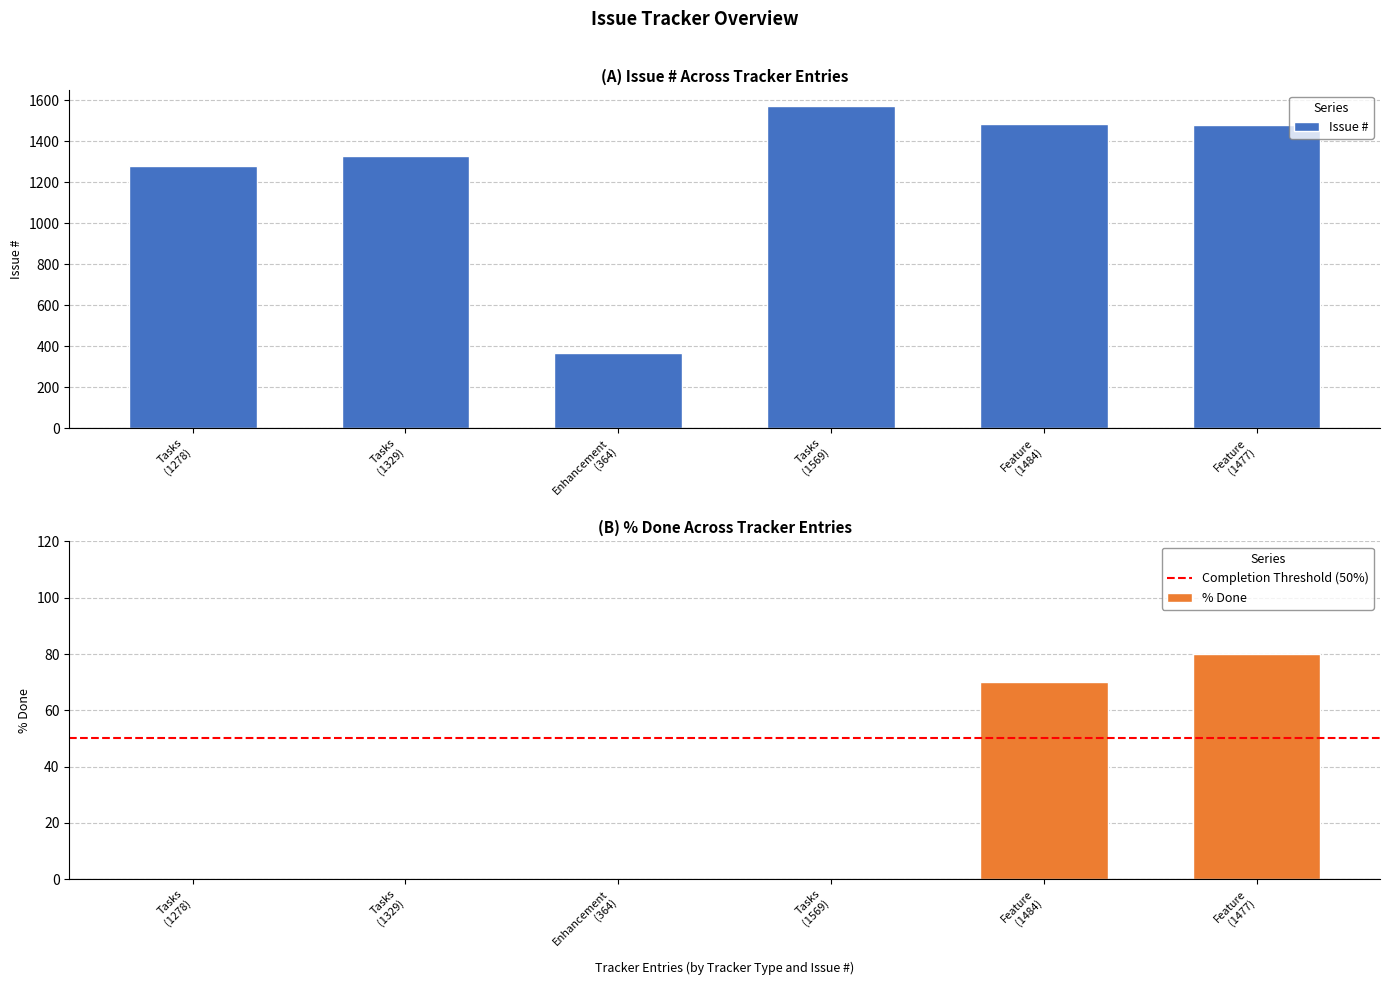

Reading left to right, list all the values displayed in this chart.

Issue #: 1278	1329	364	1569	1484	1477
% Done: 0	0	0	0	70	80